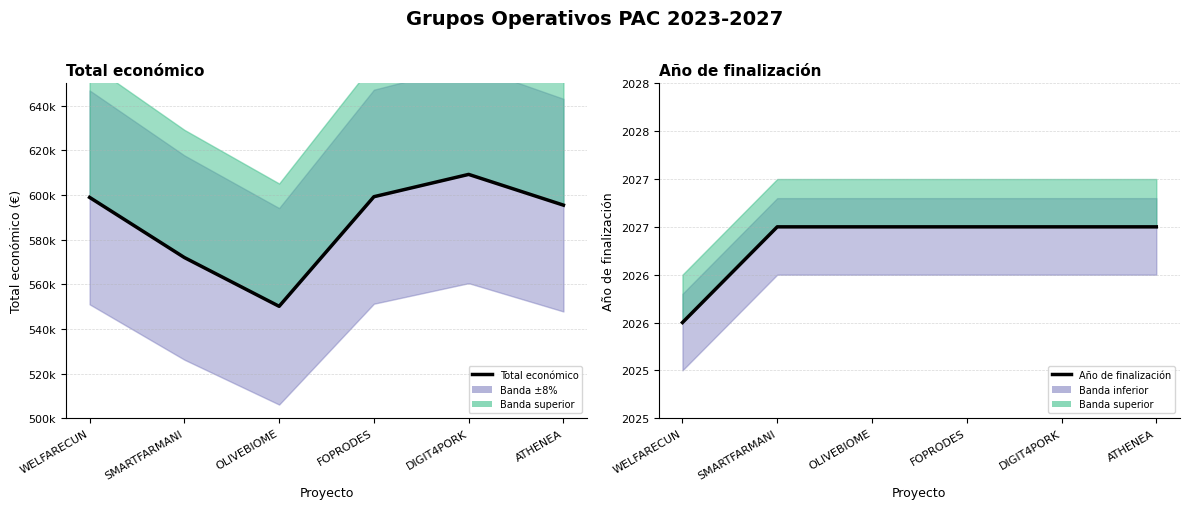

How many values in the Año de finalización series are below 2027?

1